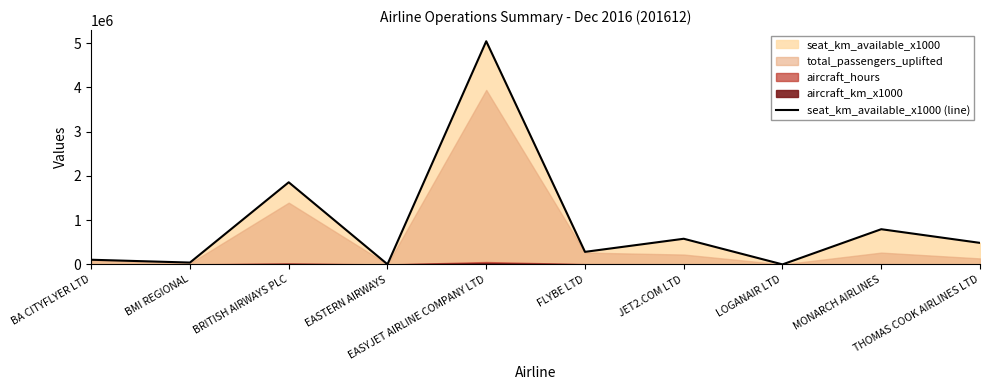

How many interior local valleys (lower than both neighbors) does the data have?

4